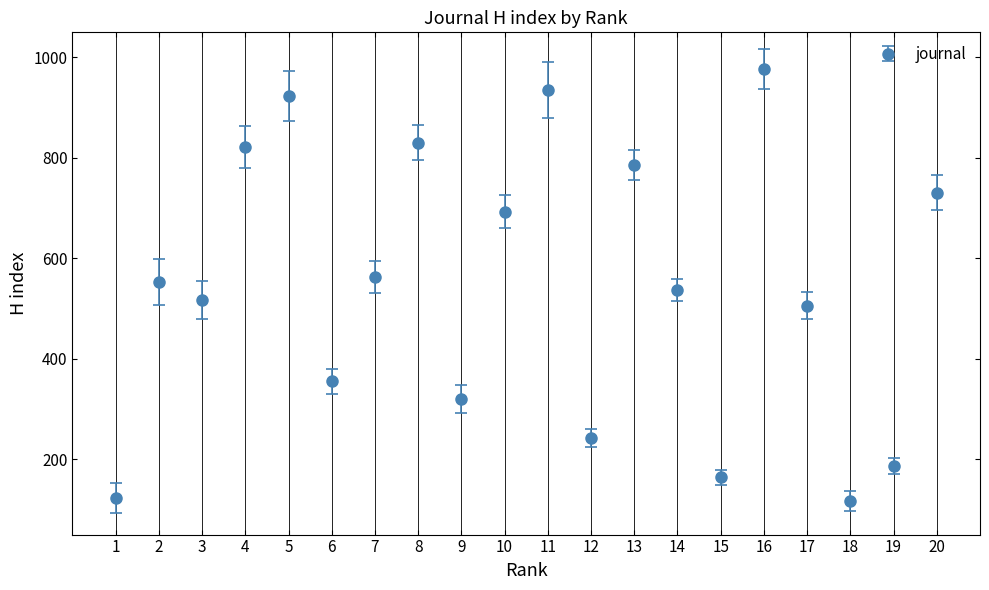

What is the ratio of the value at 11 to the value at 8?

1.1